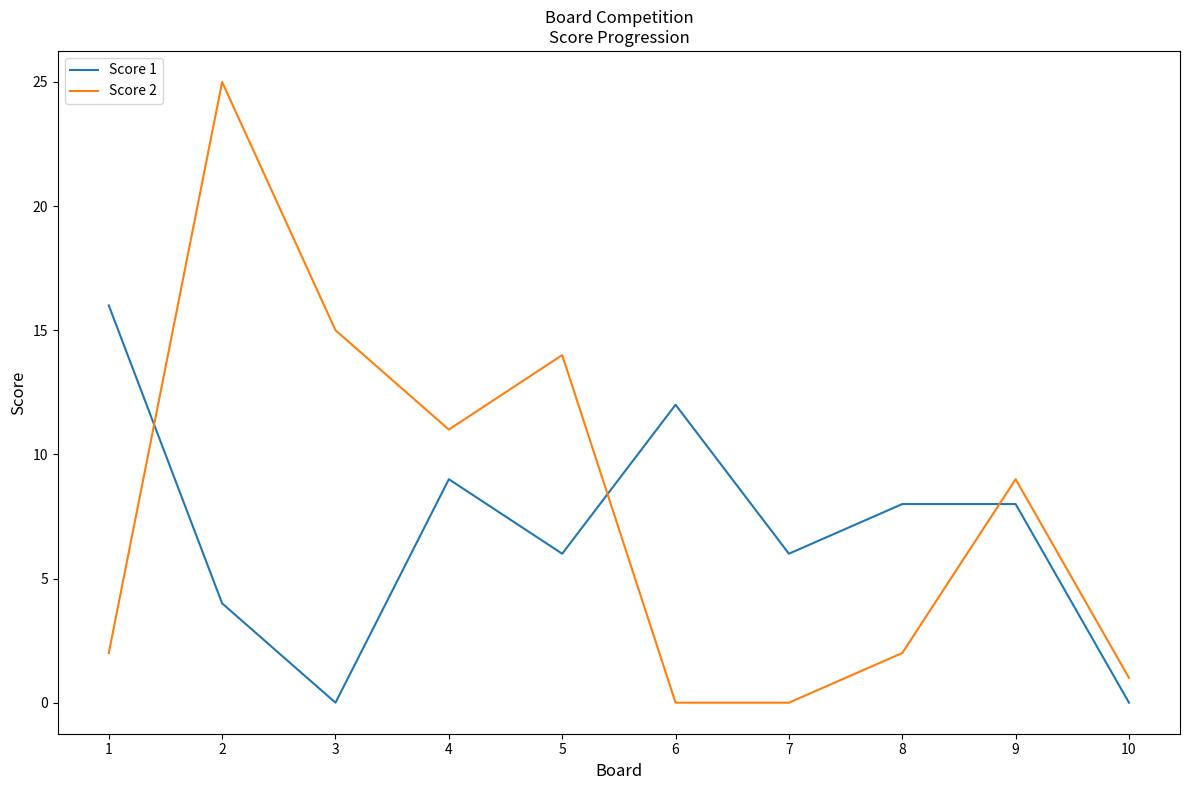

What is the average value of the Score 2 series?

8